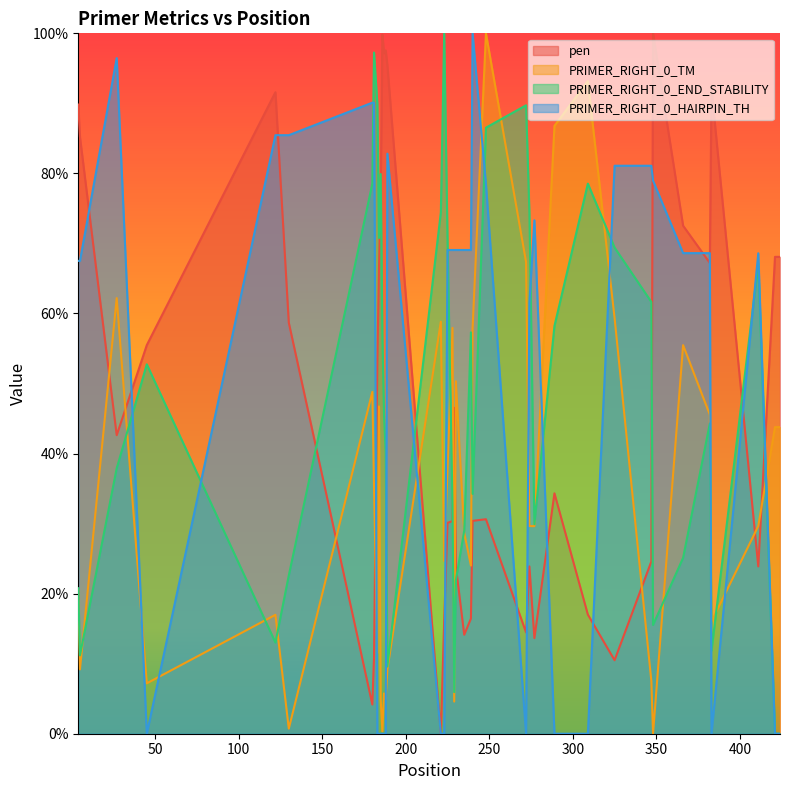

What is the difference between the maximum and minimum values in the PRIMER_RIGHT_0_END_STABILITY series?

100.0